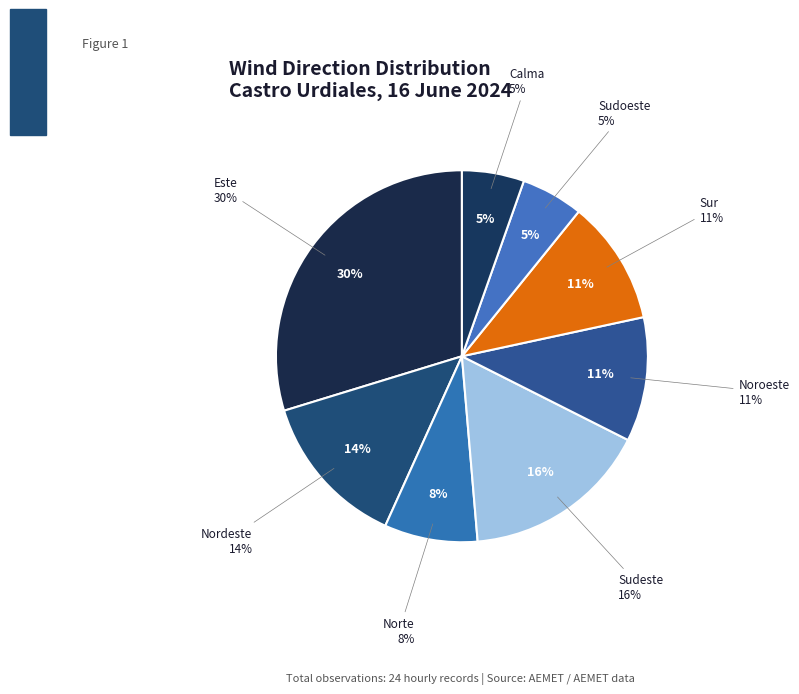

To the nearest percent, what percentage of the pie is Este?

30%